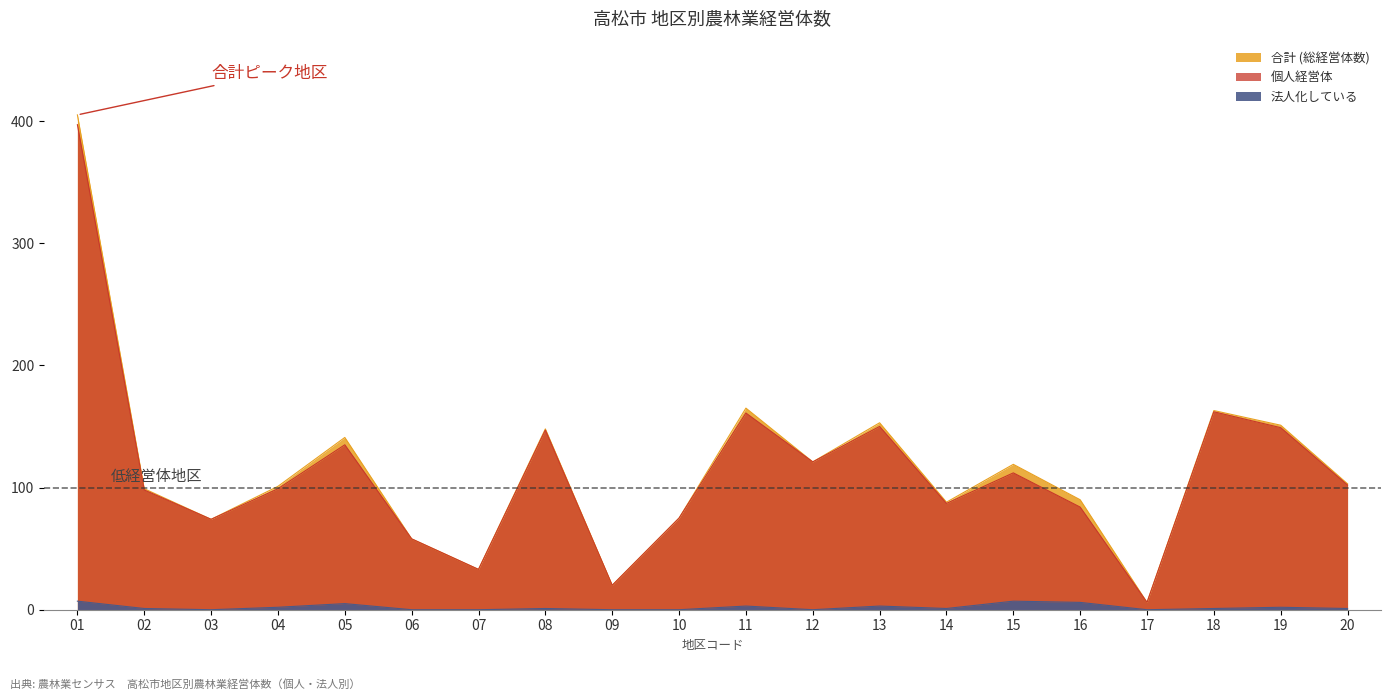

What is the sum of the 個人経営体 values at 16 and 07?

117